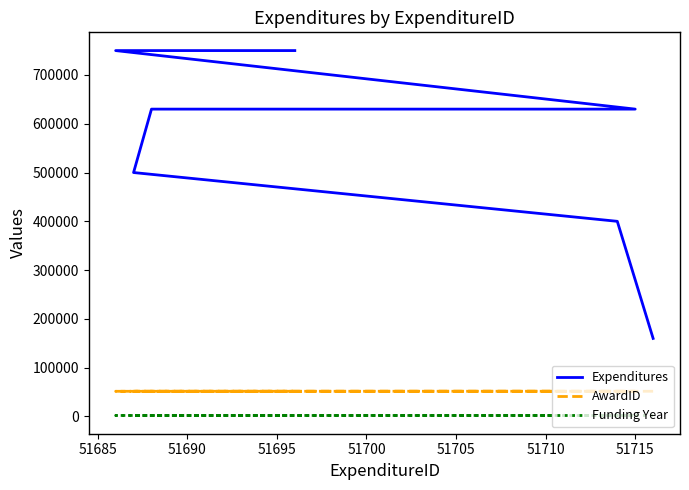

What is the highest value of the Funding Year series?

2021